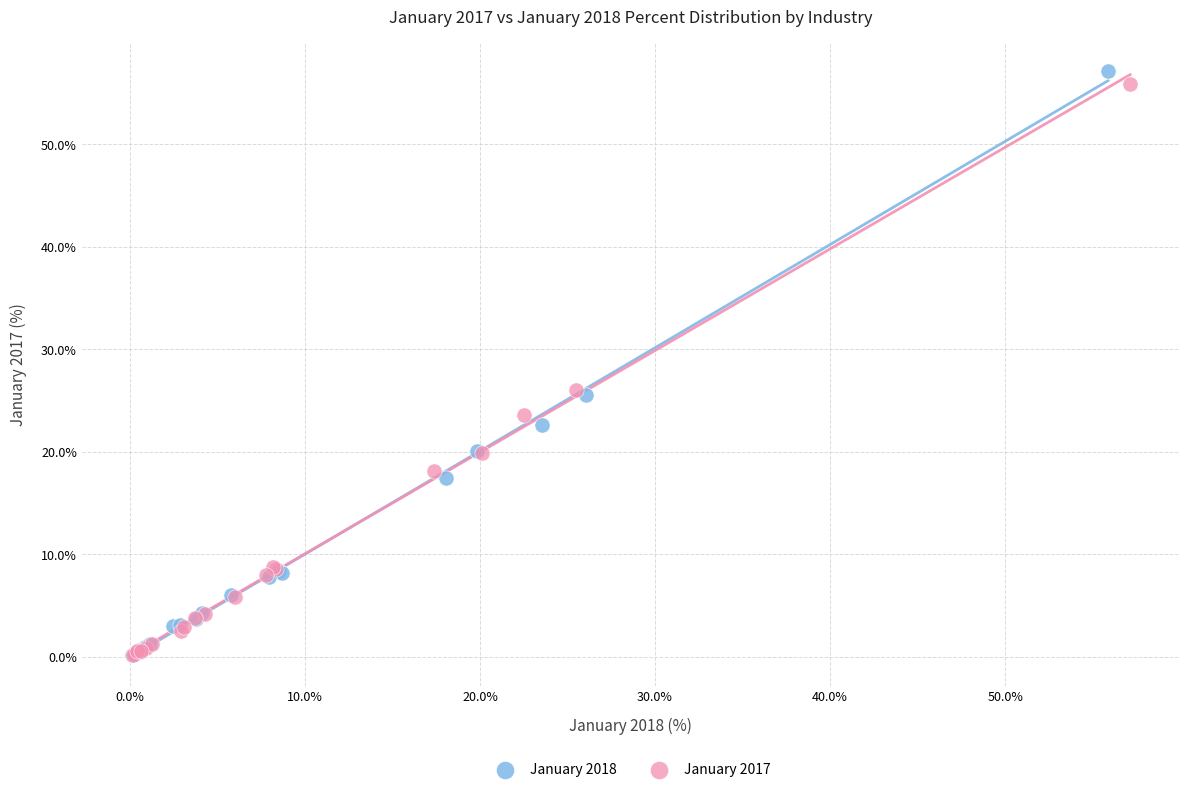

Which series has the largest Y range (max minus min)?

January 2018